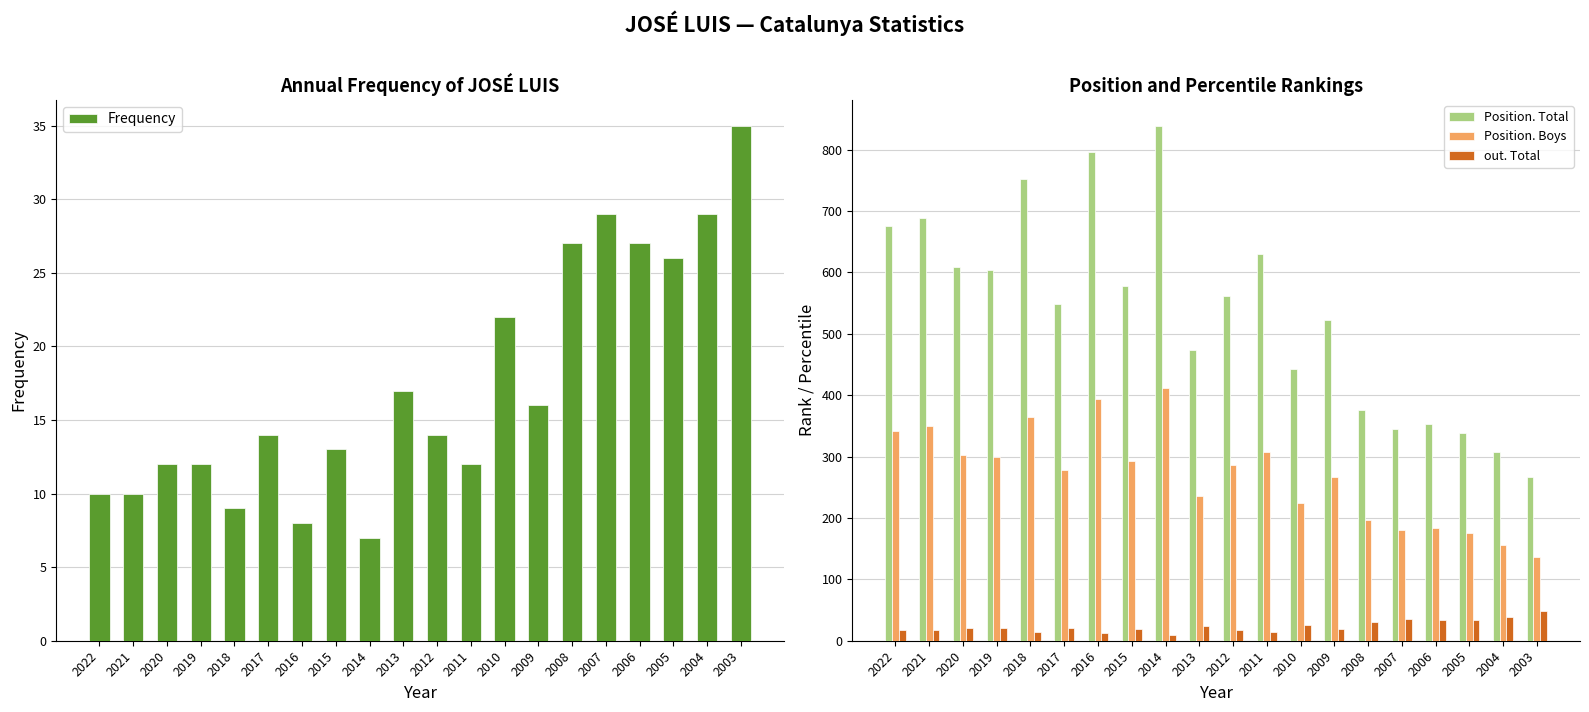

What is the difference between the maximum and minimum values in the out. Total series?

38